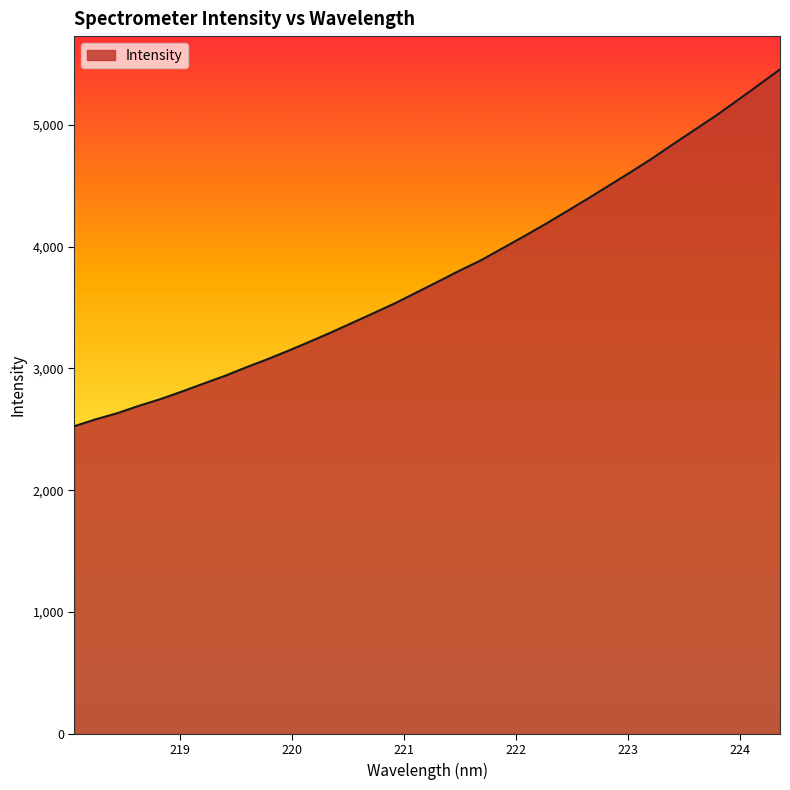

What is the smallest value displayed?

2525.7